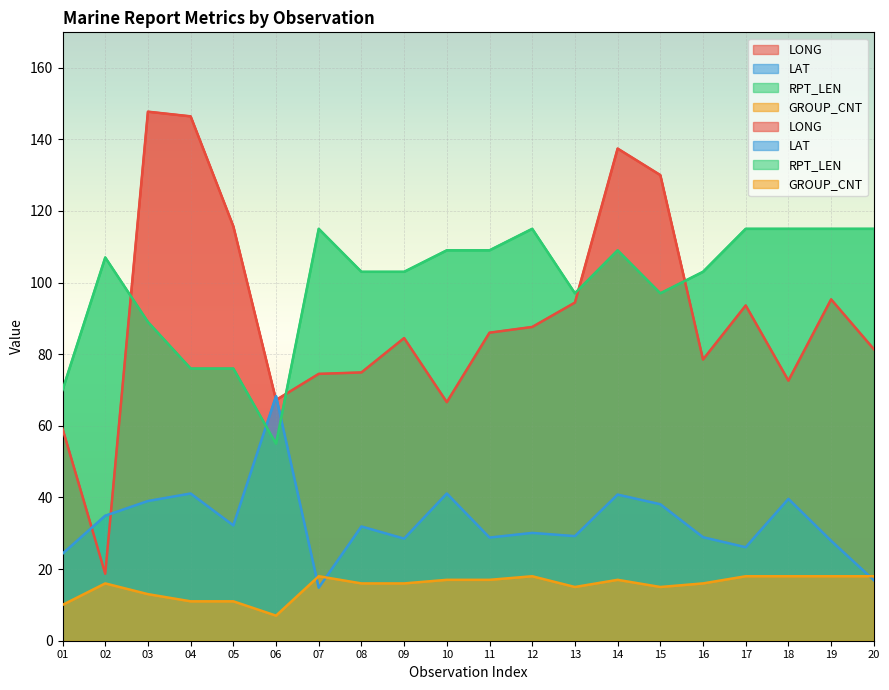

What is the total value across all series at 16?

226.4